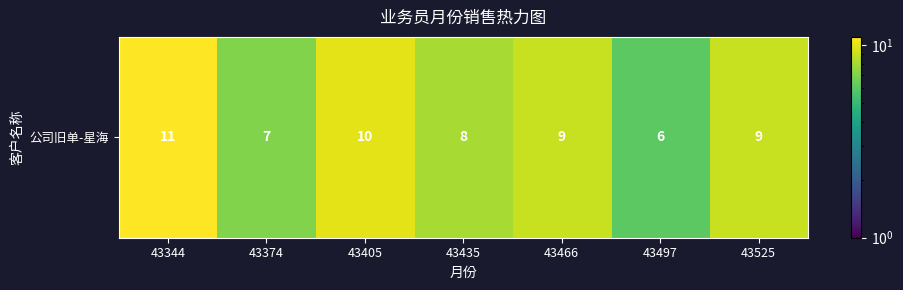

What is the difference between the maximum and second lowest values?

4